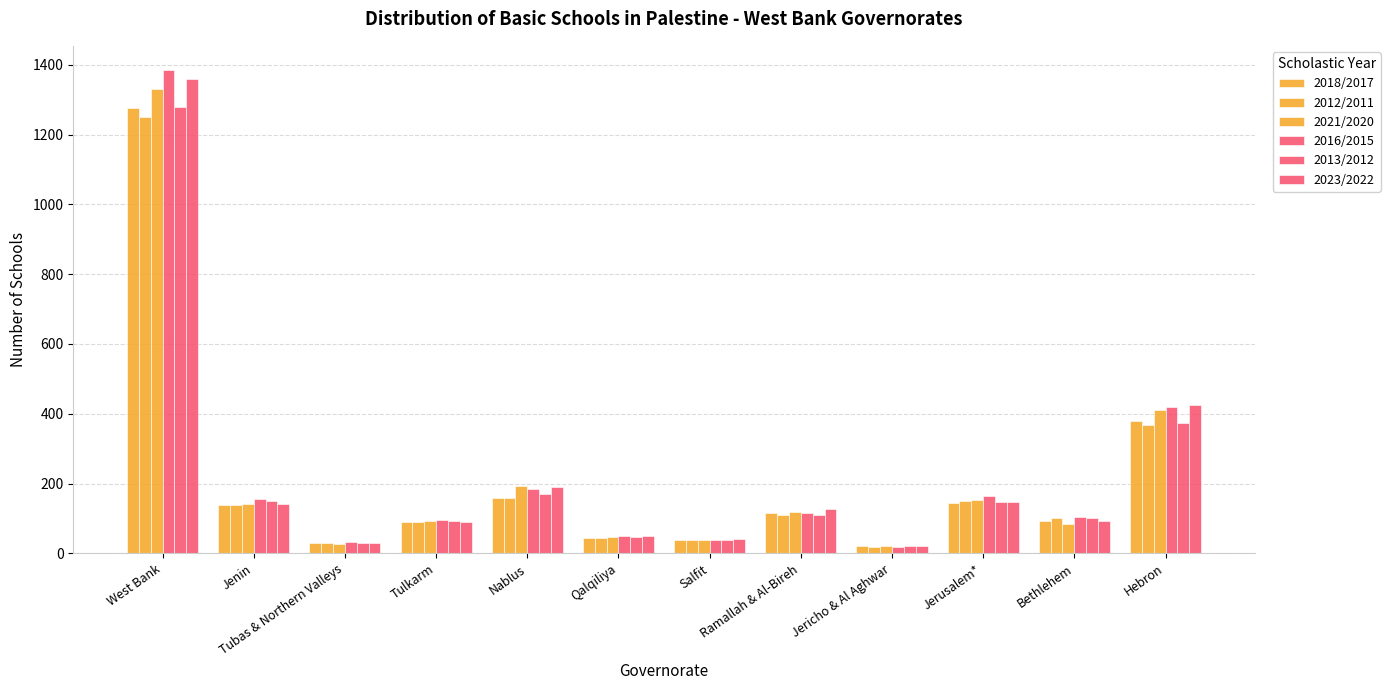

At which category does the chart reach its minimum across all series?

Jericho & Al Aghwar